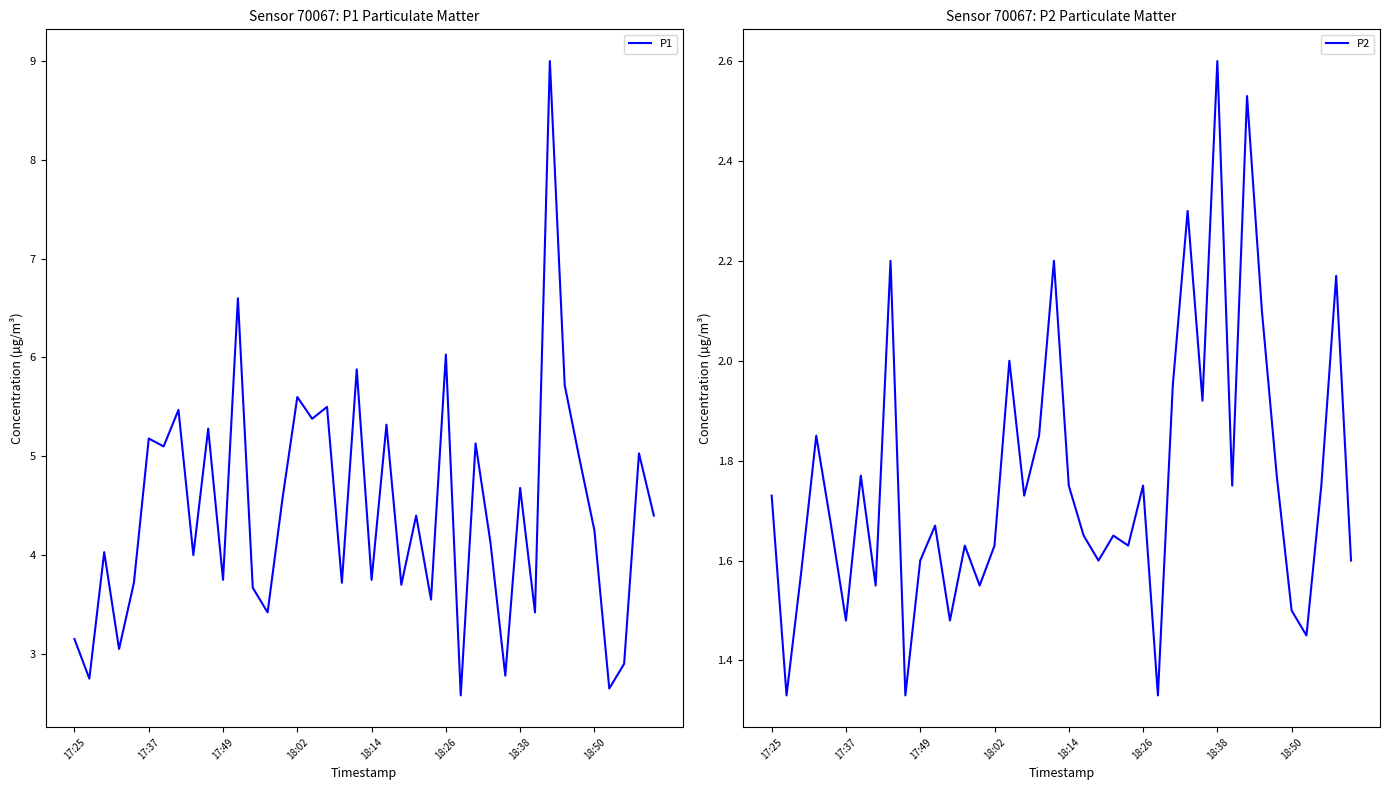

In P1, how many points are lower than both neighbors (excluding endpoints)?

15